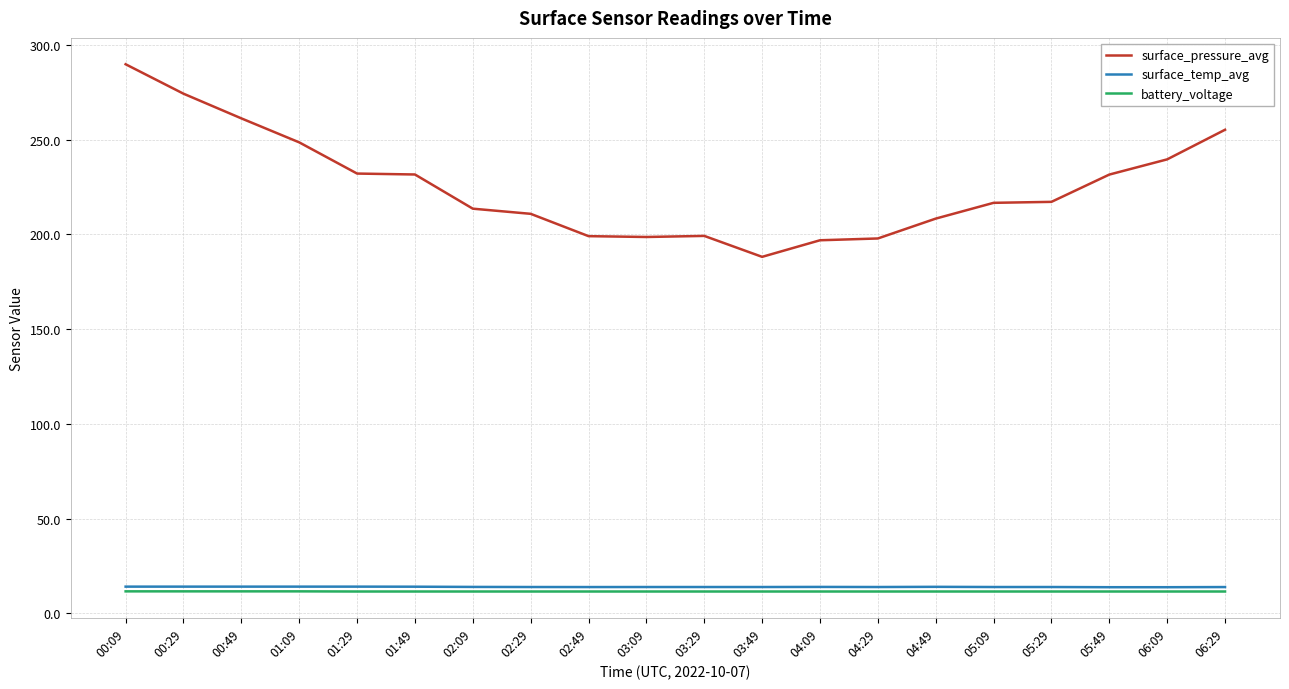

What is the sum of all battery_voltage values?

230.9